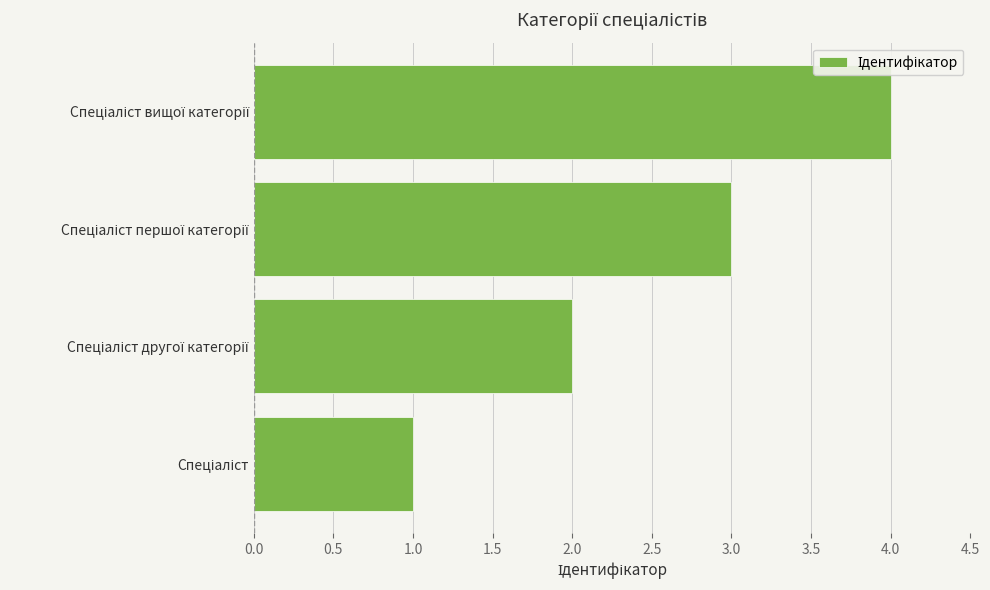

What is the greatest value displayed?

4